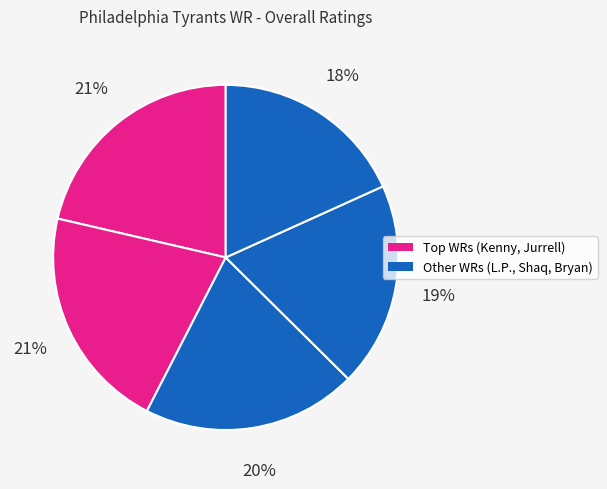

How many slices are in this pie chart?

5